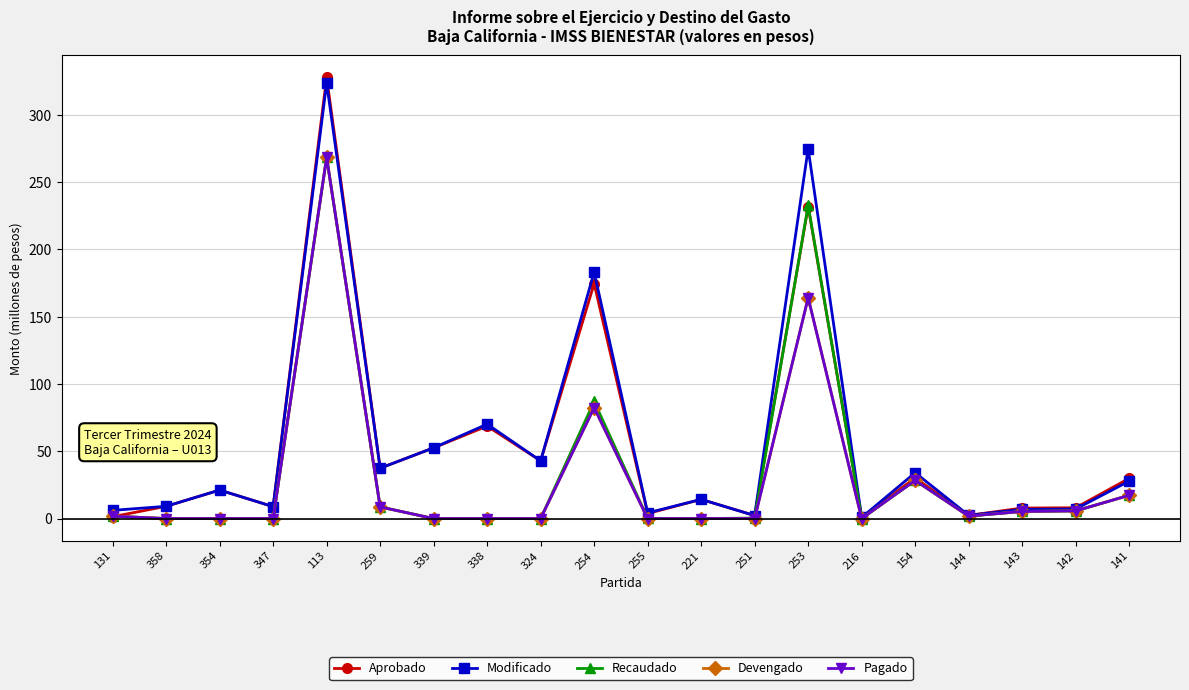

Which series has the largest total across all categories?

Modificado